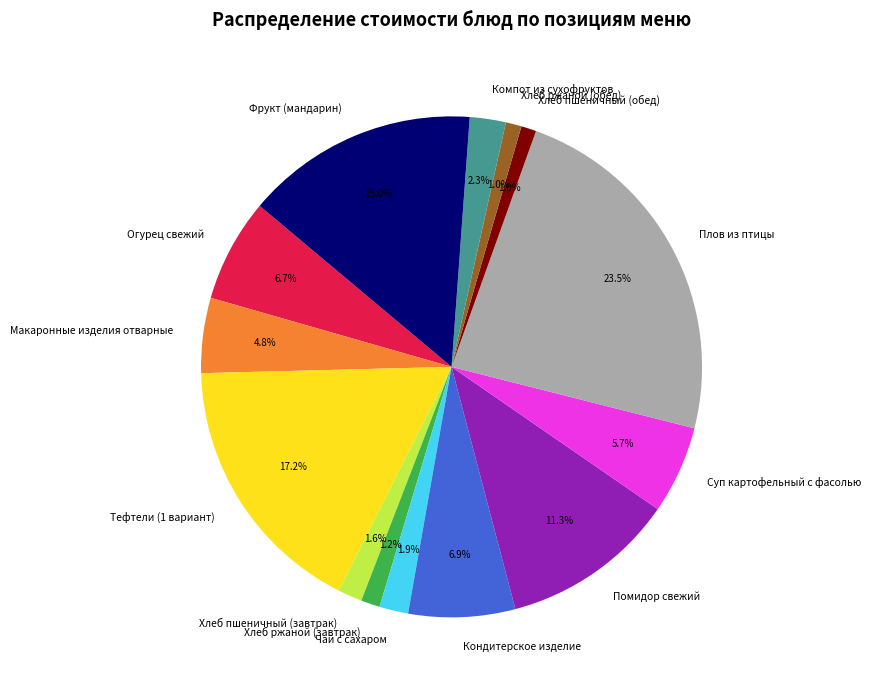

How many slices are in this pie chart?

14